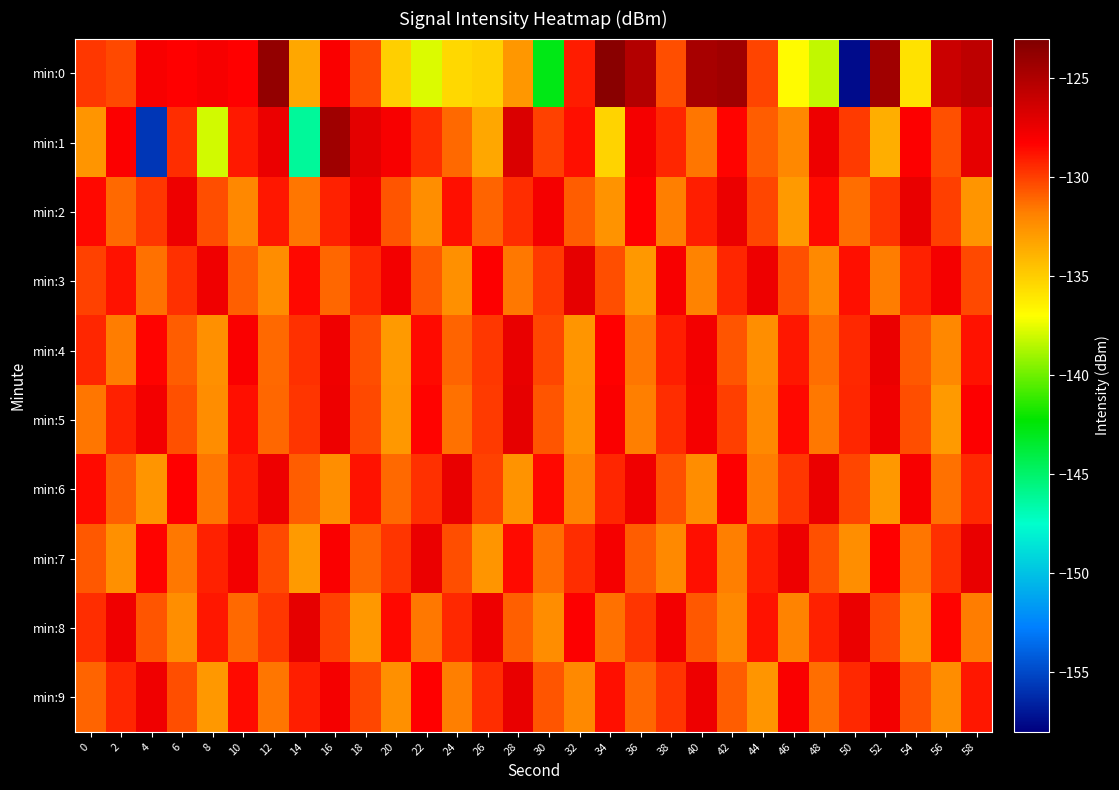

Reading left to right, list all the values displayed in this chart.

min:0: 0=-129.8	2=-130.3	4=-128.0	6=-128.3	8=-128.0	10=-128.3	12=-123.9	14=-133.4	16=-128.1	18=-130.3	20=-135.1	22=-137.7	24=-135.4	26=-135.2	28=-132.8	30=-142.8	32=-129.0	34=-123.5	36=-125.1	38=-130.4	40=-124.7	42=-124.4	44=-130.1	46=-136.9	48=-138.3	50=-157.5	52=-124.4	54=-135.8	56=-126.1	58=-125.5
min:1: 0=-132.7	2=-128.2	4=-155.7	6=-129.5	8=-138.0	10=-129.0	12=-127.4	14=-146.2	16=-124.4	18=-127.2	20=-128.0	22=-129.5	24=-131.2	26=-133.4	28=-126.8	30=-130.1	32=-128.7	34=-135.2	36=-127.9	38=-129.3	40=-131.5	42=-128.4	44=-130.8	46=-132.1	48=-127.6	50=-129.9	52=-133.7	54=-128.2	56=-130.5	58=-127.3
min:2: 0=-128.5	2=-131.2	4=-129.8	6=-127.6	8=-130.4	10=-132.1	12=-128.9	14=-131.5	16=-129.2	18=-127.8	20=-130.6	22=-132.4	24=-128.7	26=-131.0	28=-129.5	30=-127.9	32=-130.8	34=-132.6	36=-128.3	38=-131.8	40=-129.1	42=-127.5	44=-130.2	46=-132.9	48=-128.6	50=-131.3	52=-129.7	54=-127.4	56=-130.0	58=-132.7
min:3: 0=-130.1	2=-128.8	4=-131.4	6=-129.6	8=-127.7	10=-130.9	12=-132.3	14=-128.5	16=-131.1	18=-129.4	20=-127.8	22=-130.7	24=-132.5	26=-128.2	28=-131.6	30=-129.9	32=-127.3	34=-130.4	36=-132.8	38=-128.0	40=-131.9	42=-129.3	44=-127.6	46=-130.5	48=-132.2	50=-128.7	52=-131.7	54=-129.2	56=-127.9	58=-130.3
min:4: 0=-129.3	2=-131.7	4=-128.4	6=-130.8	8=-132.5	10=-128.1	12=-131.2	14=-129.6	16=-127.7	18=-130.4	20=-132.9	22=-128.6	24=-131.0	26=-129.8	28=-127.4	30=-130.2	32=-132.7	34=-128.3	36=-131.5	38=-129.1	40=-127.8	42=-130.6	44=-132.4	46=-128.9	48=-131.3	50=-129.4	52=-127.5	54=-130.7	56=-132.1	58=-128.8
min:5: 0=-131.5	2=-129.2	4=-127.8	6=-130.5	8=-132.3	10=-128.7	12=-131.1	14=-129.7	16=-127.6	18=-130.3	20=-132.8	22=-128.4	24=-131.4	26=-129.9	28=-127.3	30=-130.6	32=-132.6	34=-128.1	36=-131.8	38=-129.5	40=-127.9	42=-130.0	44=-132.2	46=-128.5	48=-131.6	50=-129.3	52=-127.7	54=-130.4	56=-132.9	58=-128.2
min:6: 0=-128.6	2=-130.9	4=-132.7	6=-128.3	8=-131.5	10=-129.1	12=-127.6	14=-130.8	16=-132.4	18=-128.8	20=-131.2	22=-129.6	24=-127.4	26=-130.1	28=-132.6	30=-128.5	32=-131.9	34=-129.3	36=-127.7	38=-130.5	40=-132.3	42=-128.2	44=-131.7	46=-129.8	48=-127.5	50=-130.2	52=-132.8	54=-128.0	56=-131.4	58=-129.4
min:7: 0=-130.7	2=-132.5	4=-128.4	6=-131.6	8=-129.2	10=-127.8	12=-130.3	14=-132.9	16=-128.1	18=-131.0	20=-129.7	22=-127.5	24=-130.4	26=-132.7	28=-128.6	30=-131.3	32=-129.5	34=-127.9	36=-130.8	38=-132.2	40=-128.7	42=-131.8	44=-129.1	46=-127.6	48=-130.5	50=-132.4	52=-128.3	54=-131.5	56=-129.6	58=-127.4
min:8: 0=-129.5	2=-127.7	4=-130.6	6=-132.4	8=-128.9	10=-131.2	12=-129.8	14=-127.3	16=-130.1	18=-132.8	20=-128.5	22=-131.6	24=-129.4	26=-127.6	28=-130.9	30=-132.3	32=-128.2	34=-131.4	36=-129.7	38=-127.8	40=-130.7	42=-132.1	44=-128.8	46=-131.9	48=-129.2	50=-127.5	52=-130.3	54=-132.6	56=-128.4	58=-131.7
min:9: 0=-131.0	2=-129.3	4=-127.7	6=-130.4	8=-132.8	10=-128.6	12=-131.5	14=-129.1	16=-127.9	18=-130.2	20=-132.5	22=-128.3	24=-131.8	26=-129.5	28=-127.4	30=-130.6	32=-132.2	34=-128.7	36=-131.1	38=-129.7	40=-127.6	42=-130.8	44=-132.7	46=-128.1	48=-131.3	50=-129.4	52=-127.8	54=-130.5	56=-132.3	58=-128.9